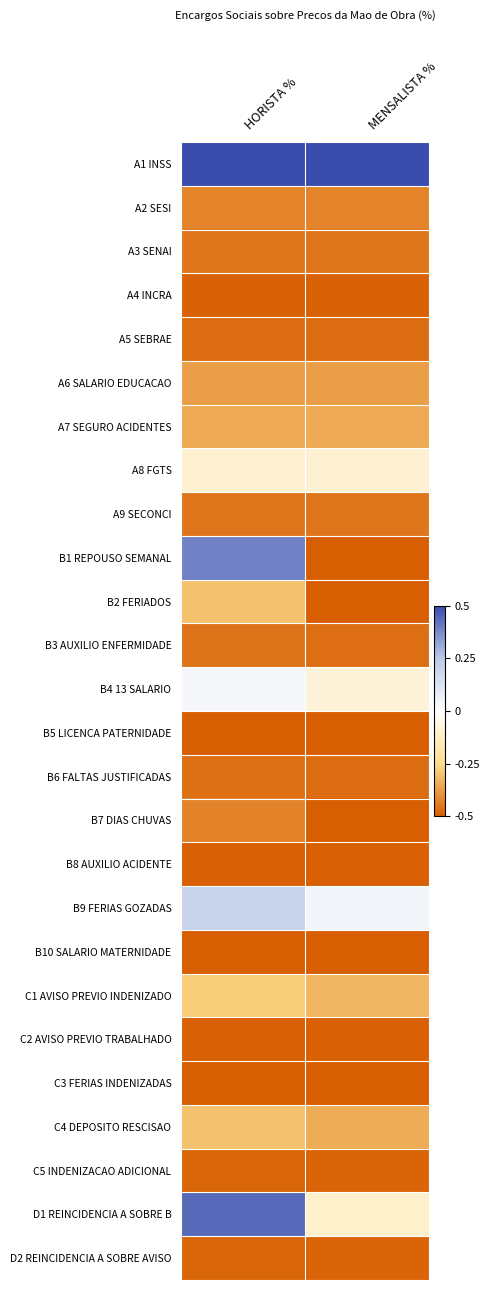

Between HORISTA % and MENSALISTA %, which series saw the biggest shift?

B1 REPOUSO SEMANAL